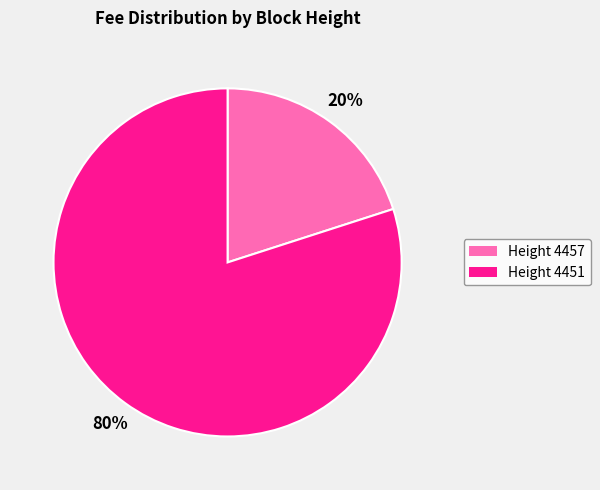

To the nearest percent, what portion does Height 4457 represent?

20%